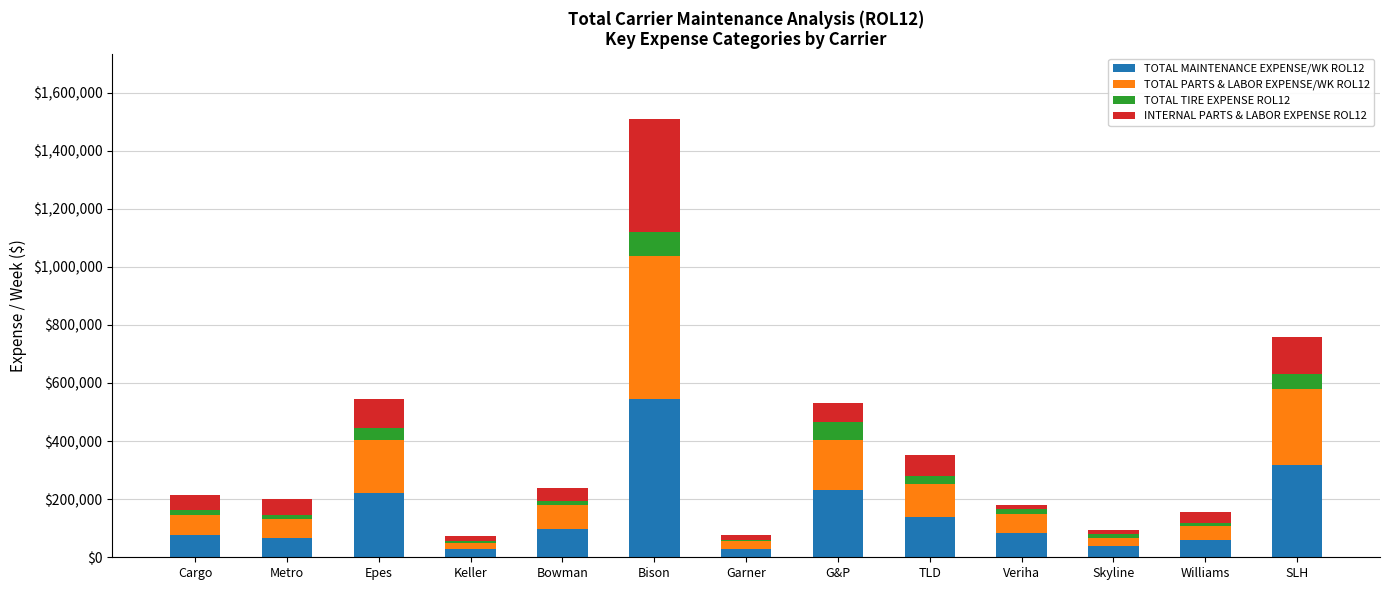

At which category is the sum across all series the highest?

Bison